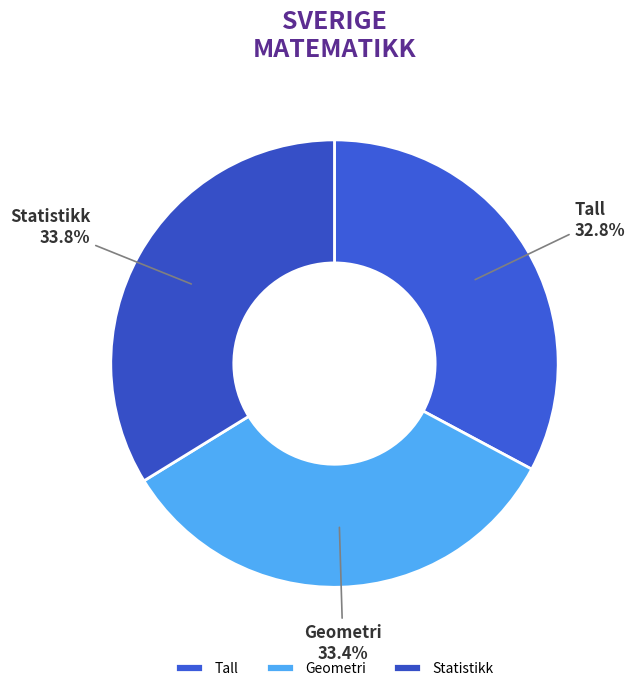

Is it true that Statistikk is 47% of the pie?

False